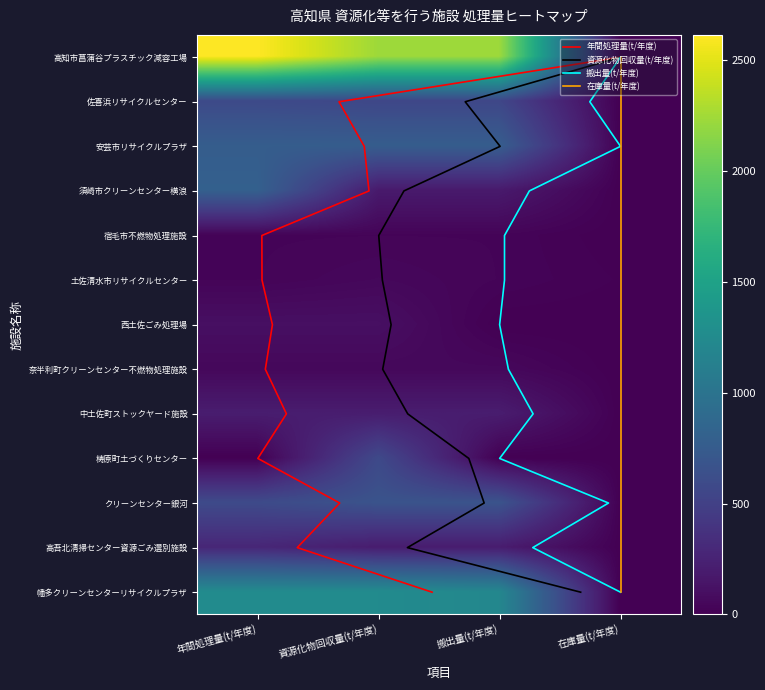

What is the difference between the maximum and minimum values in the 土佐清水市リサイクルセンター series?

43